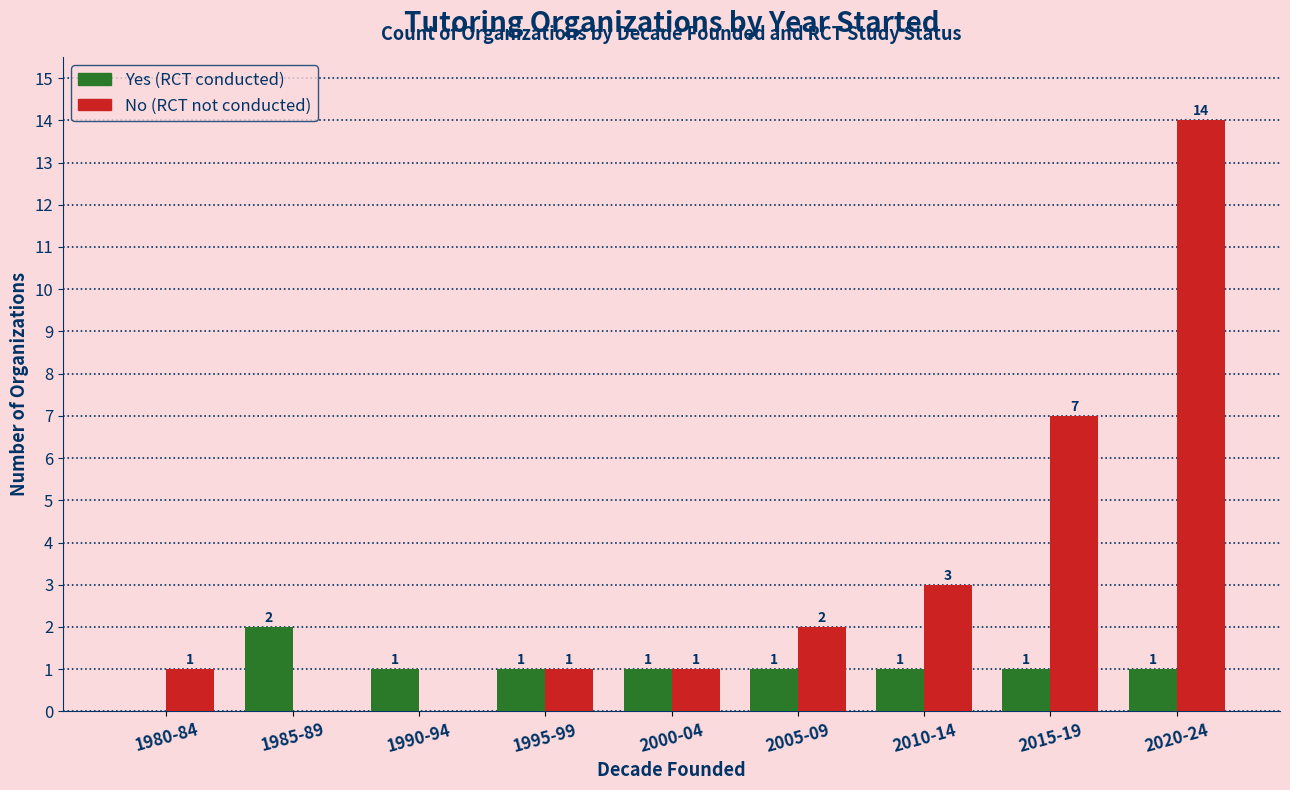

The value of No (RCT not conducted) at 2015-19 is 4. True or false?

False